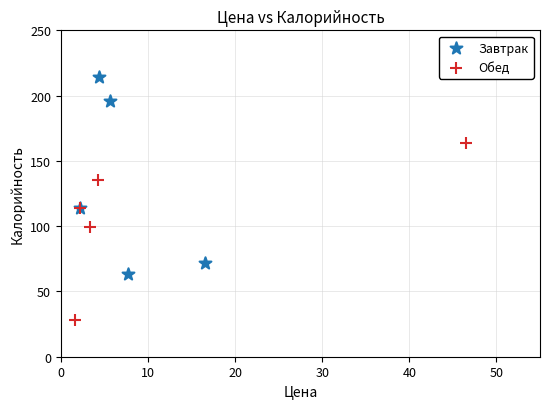

What are all the series names shown in the legend?

Завтрак, Обед